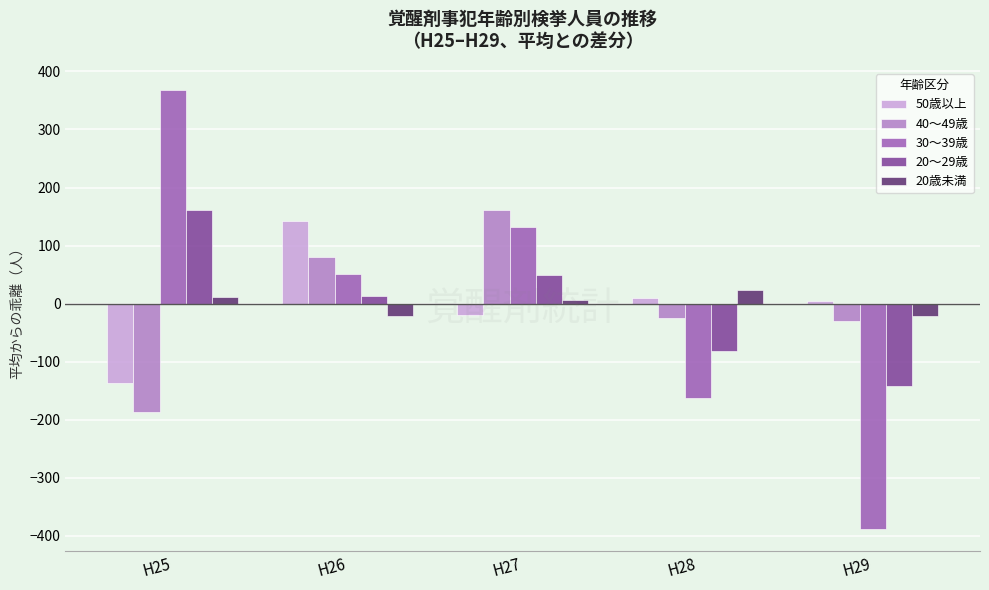

What is the value of the 20歳未満 bar at the 2nd from the left?

-20.4